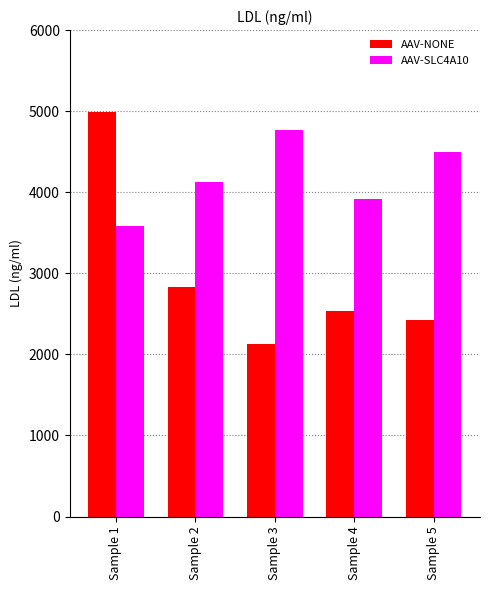

What is the minimum value shown in the chart?

2133.4